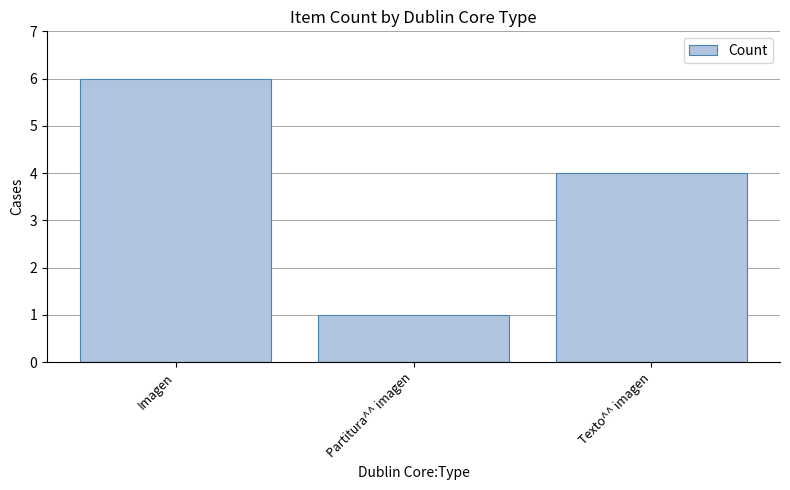

How many values are between 1 and 6?

3